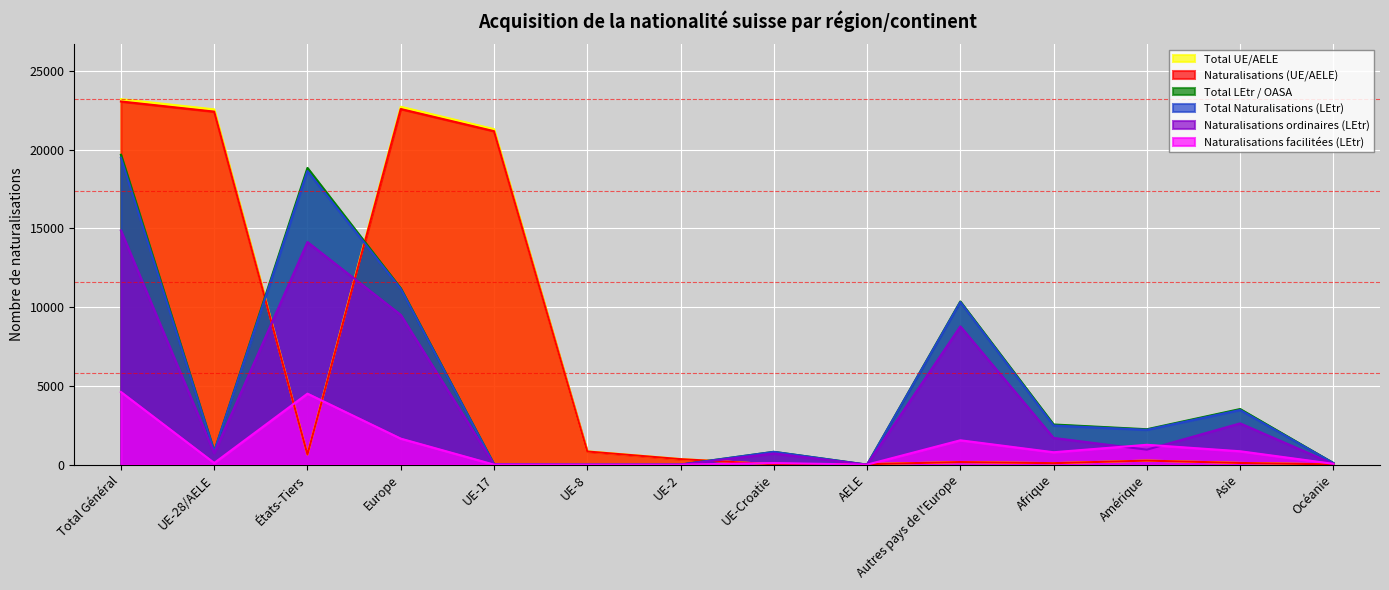

What is the difference between the highest and lowest values at Amérique?

1991